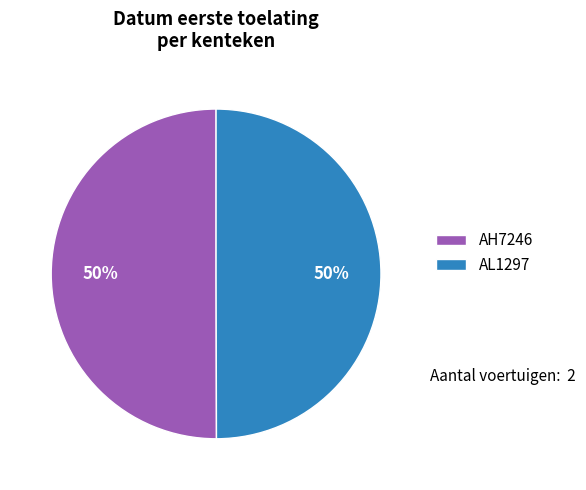

To the nearest percent, what portion does AL1297 represent?

50%